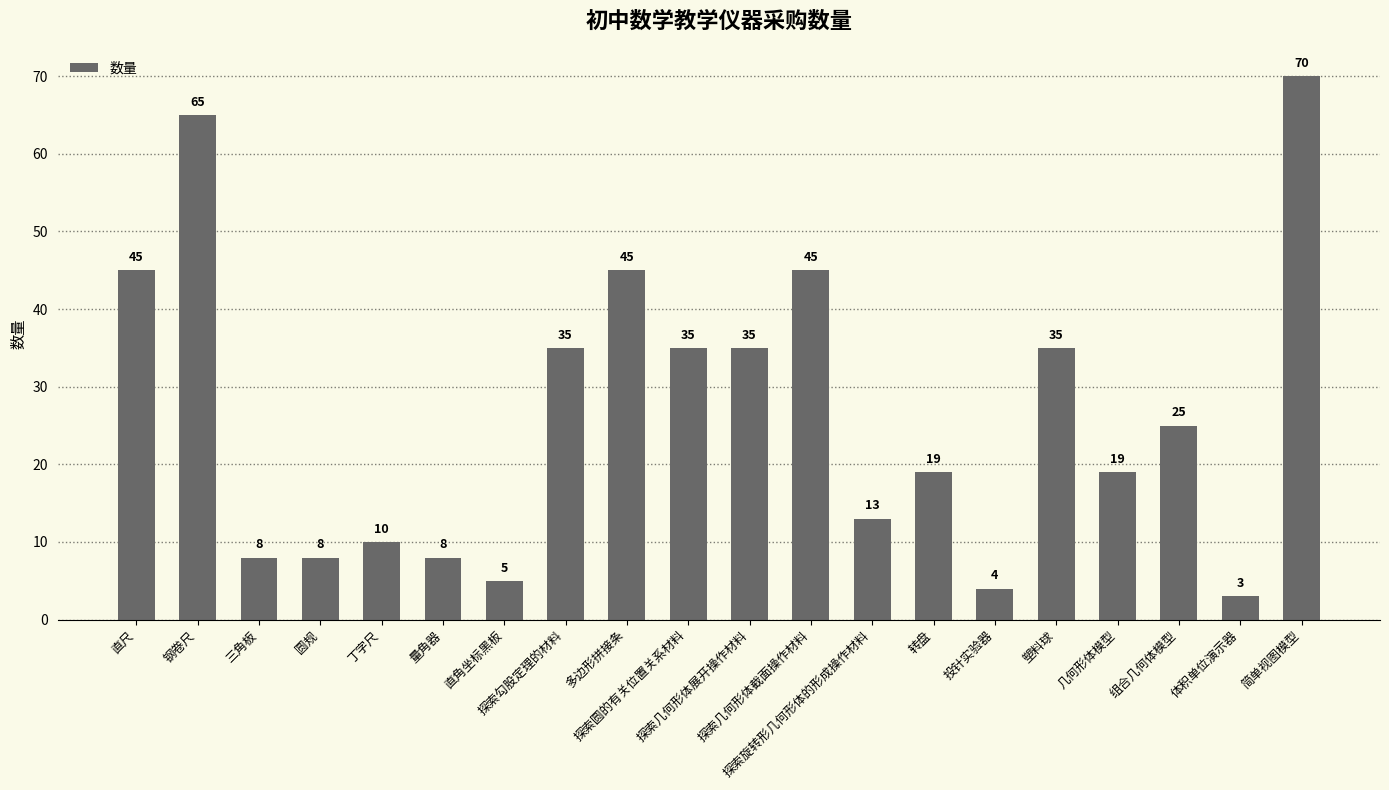

What is the average value?

27